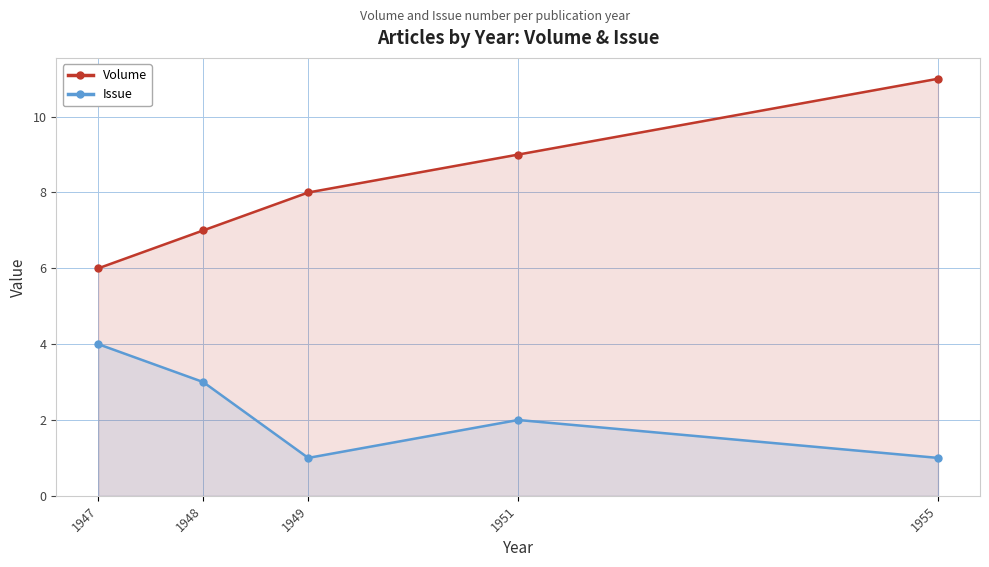

What is the value of the Issue point at the 3rd from the left?

1